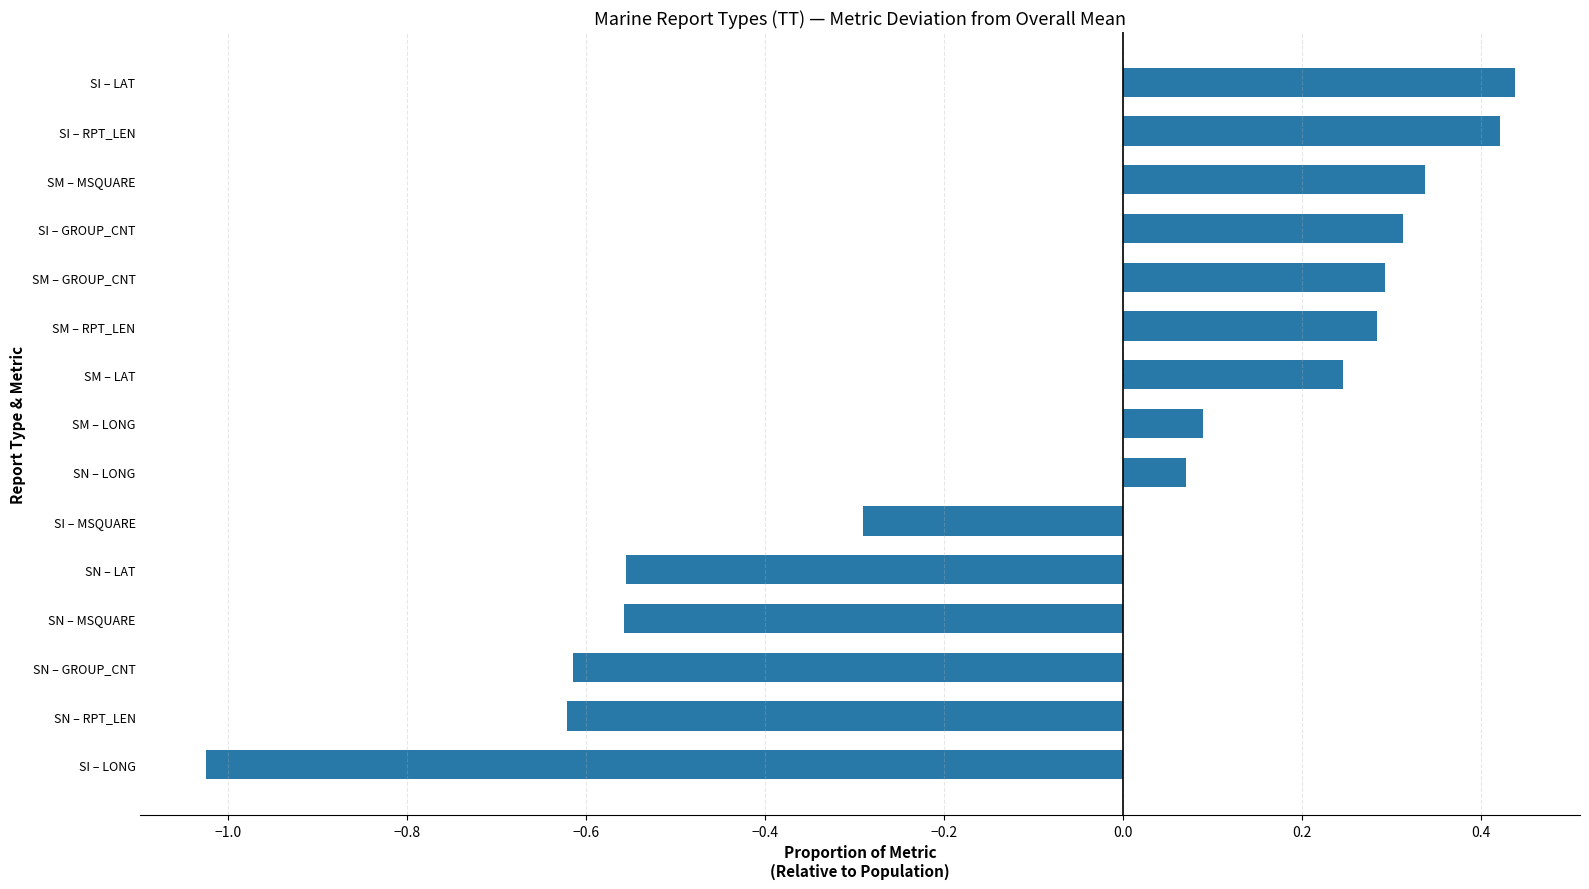

The value at SI – GROUP_CNT is 0.3. True or false?

True